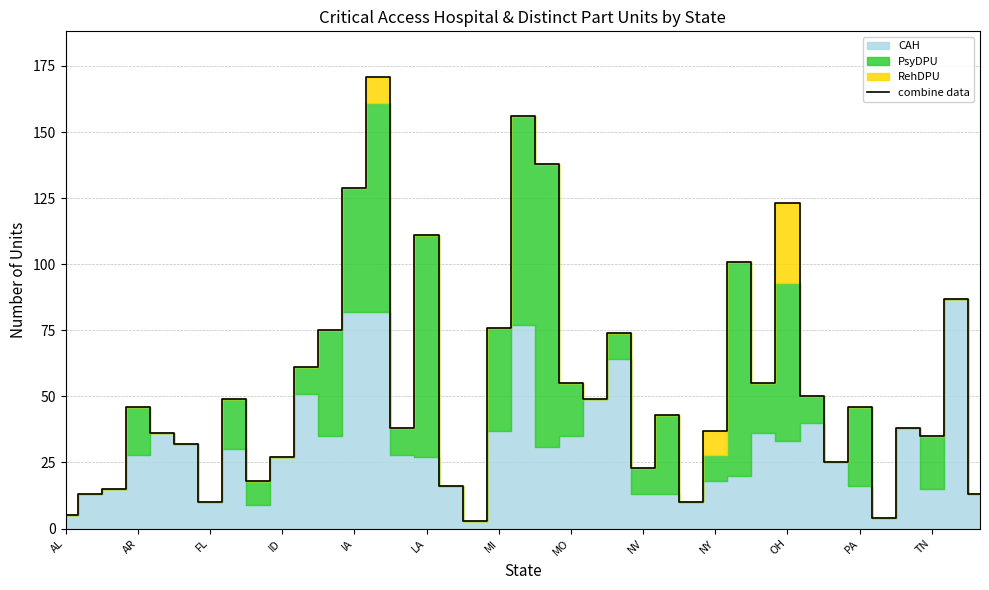

What is the average value?

54